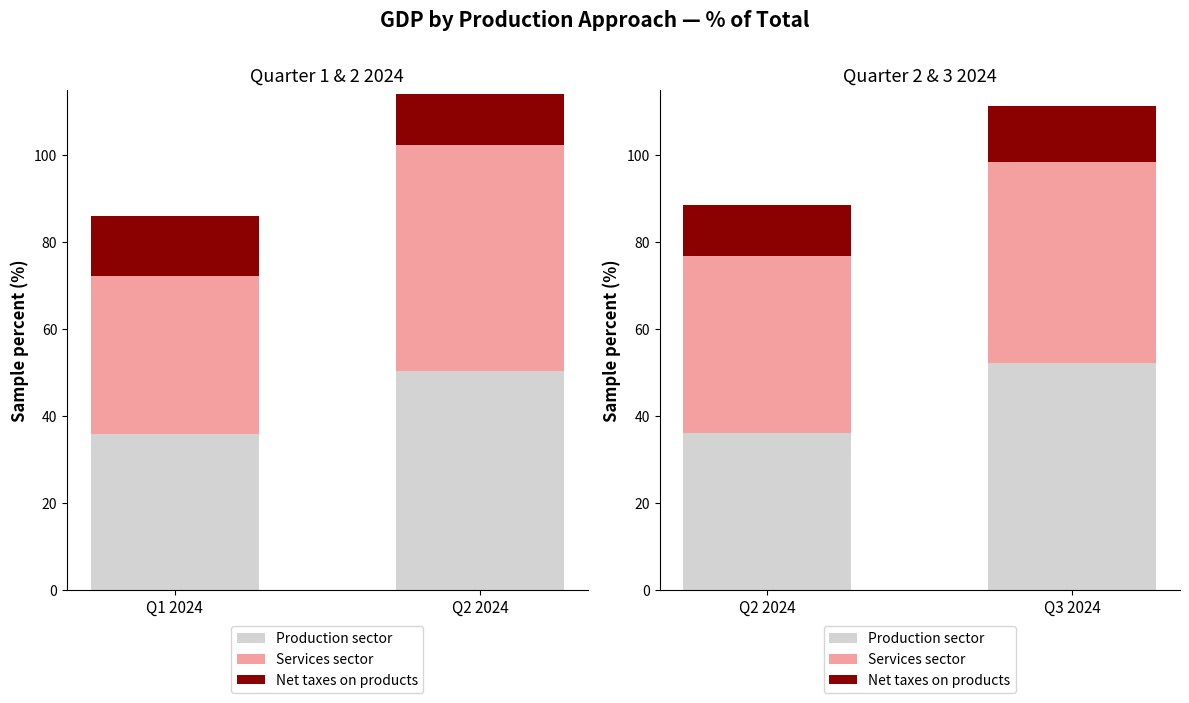

How many values in the Production sector series exceed 52?

1